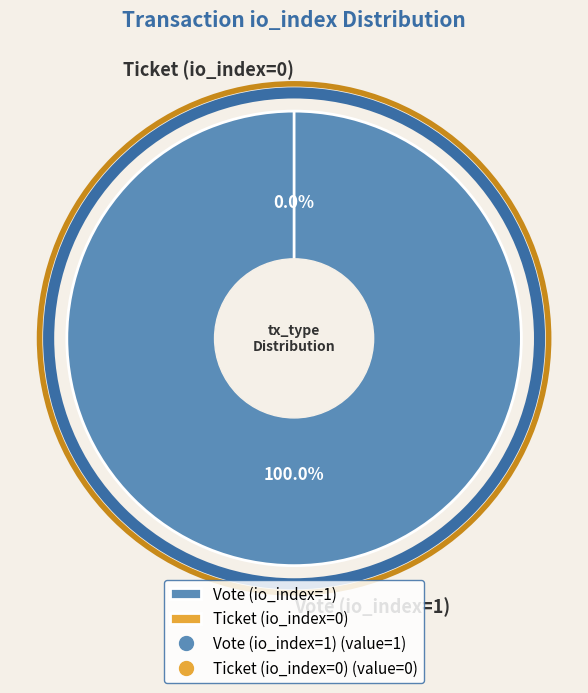

Which has a higher value, Vote (io_index=1) or Ticket (io_index=0)?

Vote (io_index=1)